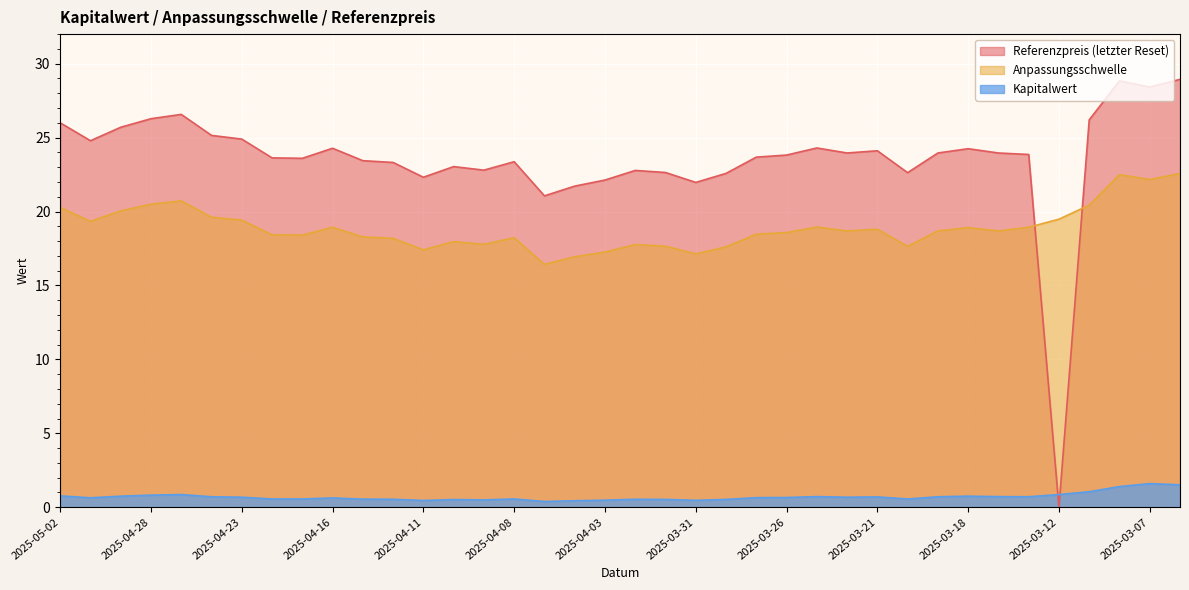

Count the number of categories in the chart.

38